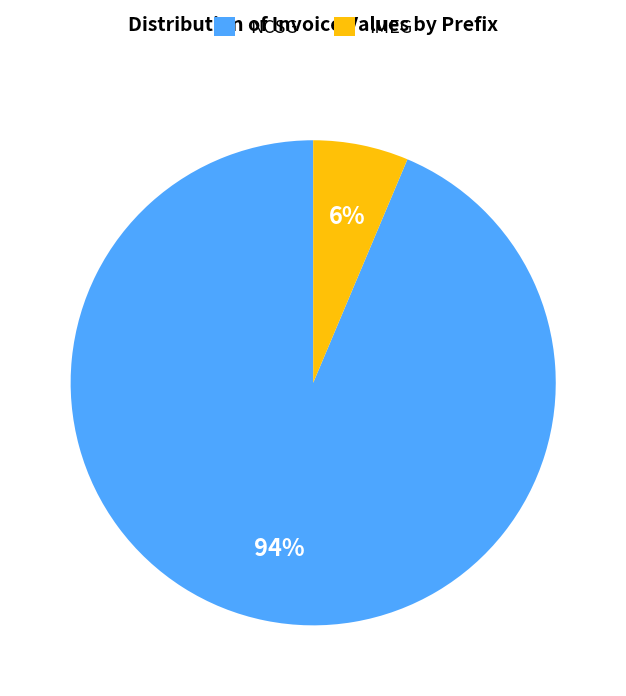

The IMEG slice represents 13% of the pie. True or false?

False